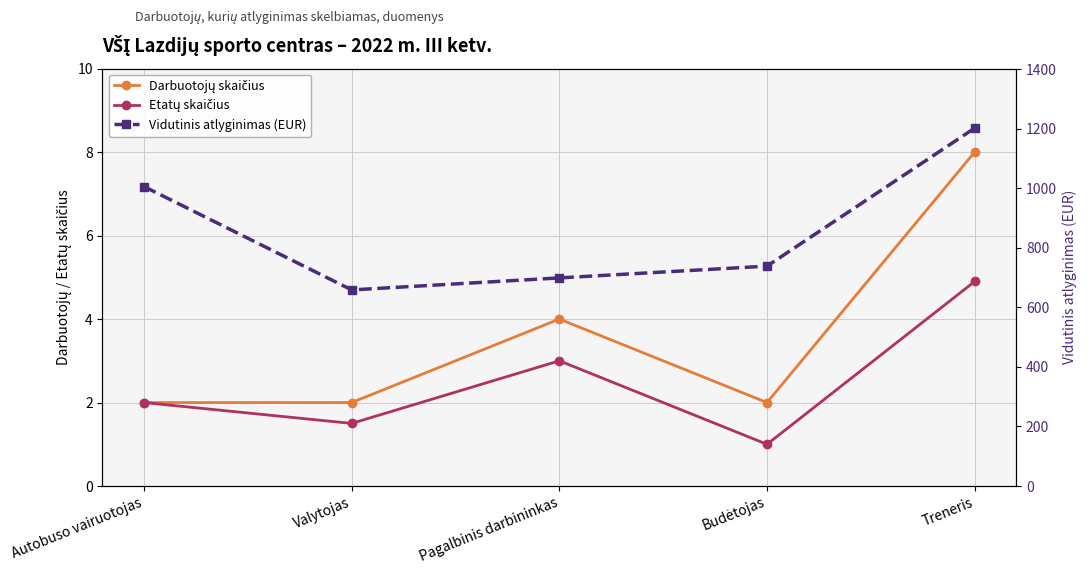

Between Valytojas and Pagalbinis darbininkas, which series saw the biggest shift?

Vidutinis atlyginimas (EUR)